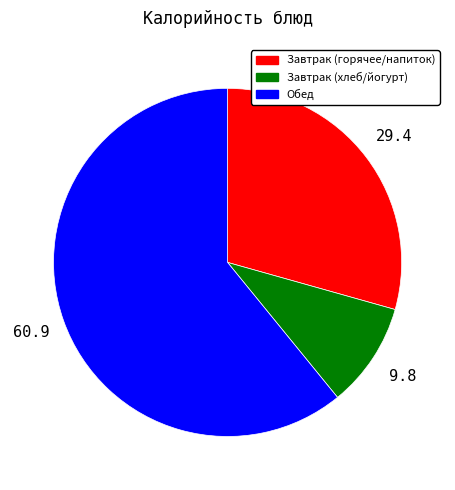

Does Завтрак (горячее/напиток) represent more than half of the total?

No